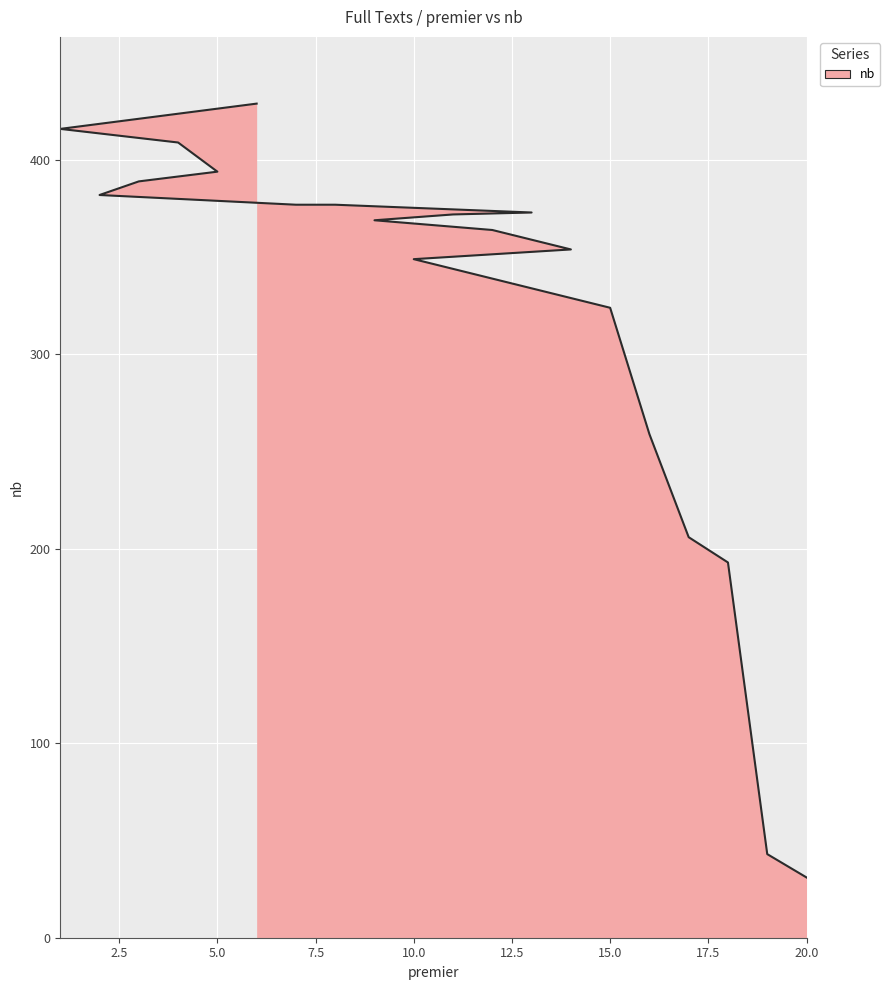

How many data points are less than 372?

10